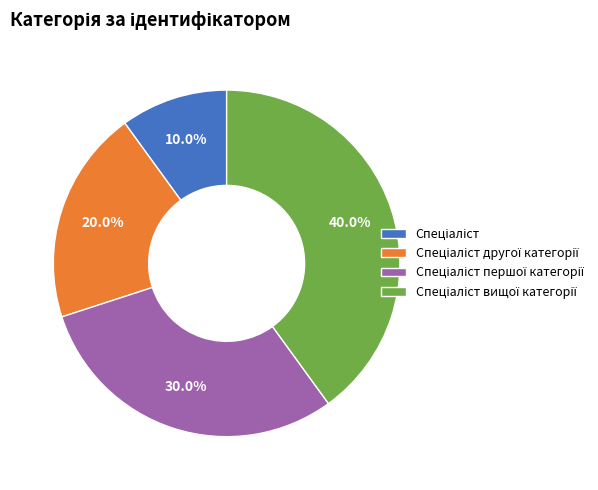

Does any single category account for the majority?

No